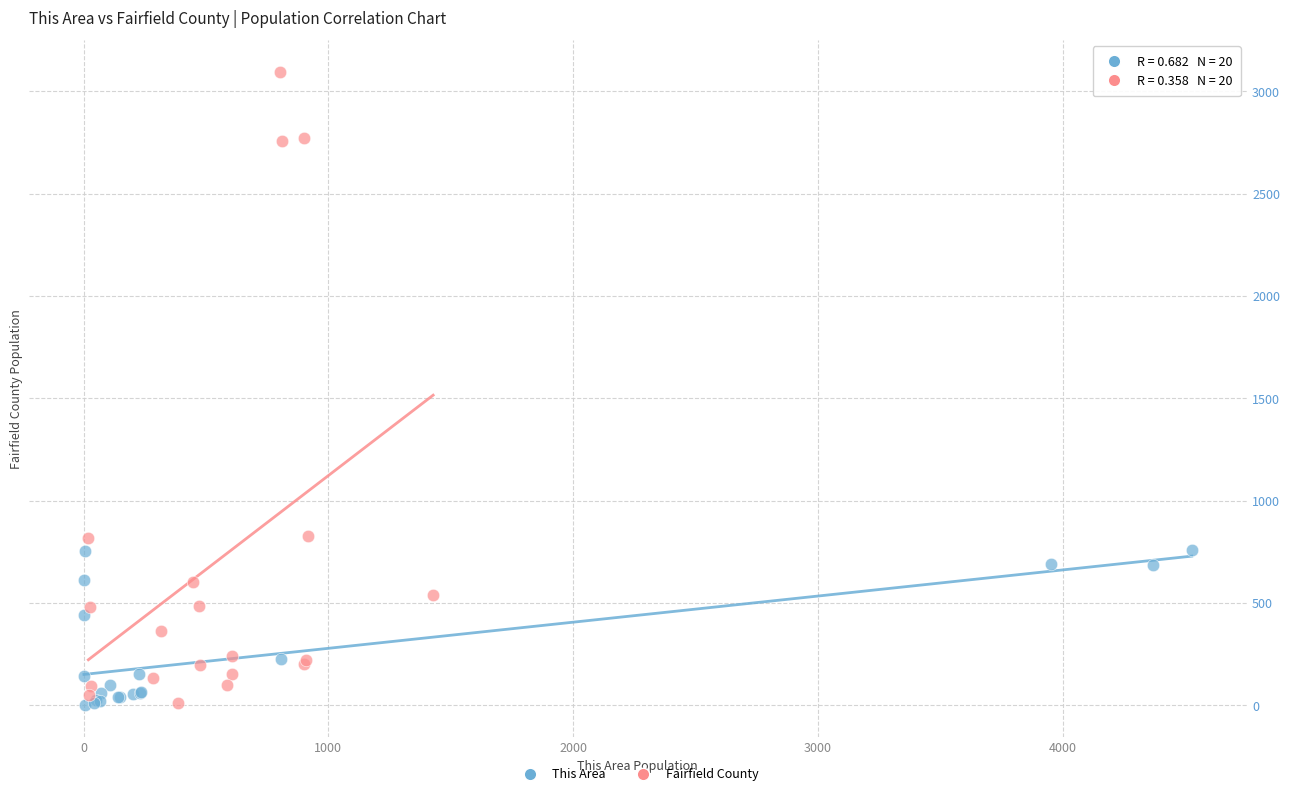

Which series has the widest spread of Y values?

Fairfield County